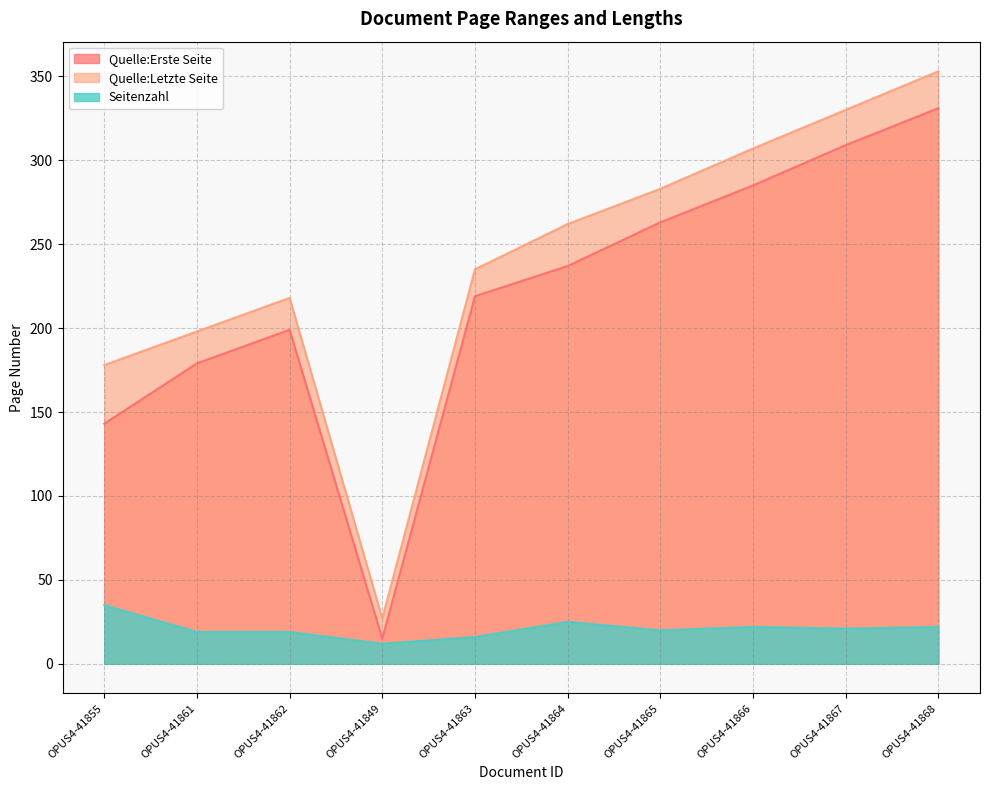

At how many categories does at least one series exceed 61?

9